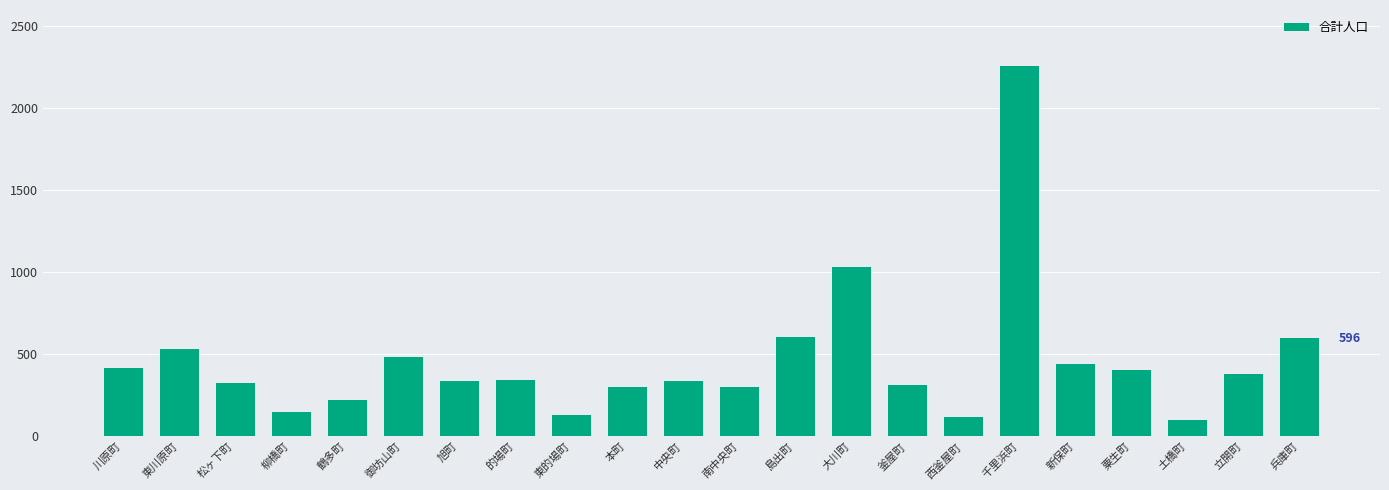

Where does the data first go above 340?

川原町